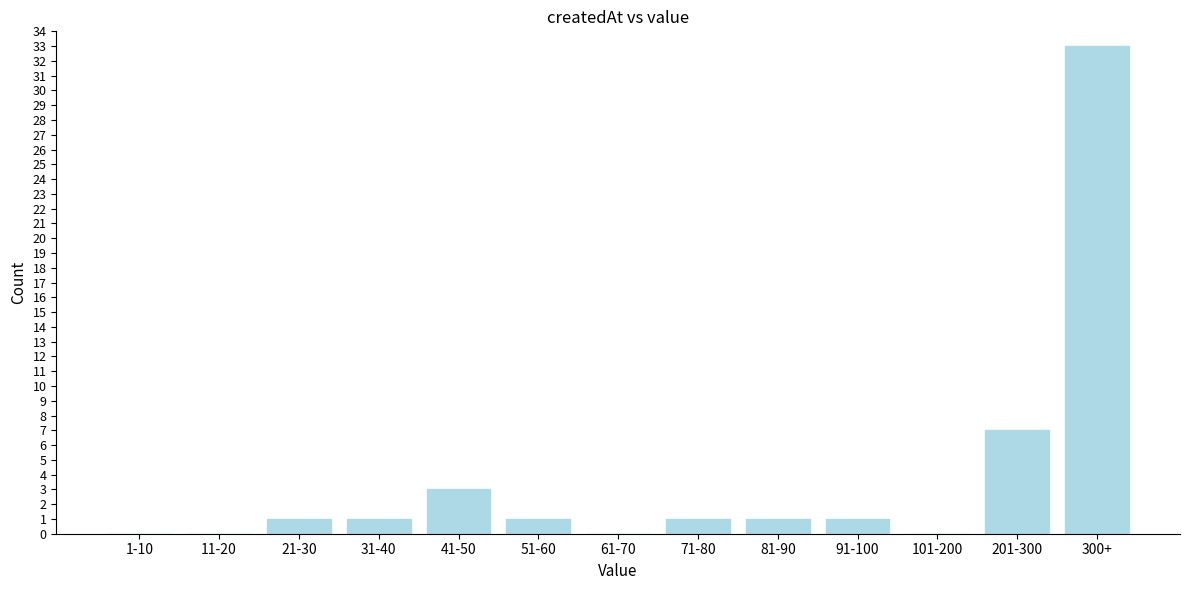

Reading right to left, list all the values displayed in this chart.

300+=33	201-300=7	101-200=0	91-100=1	81-90=1	71-80=1	61-70=0	51-60=1	41-50=3	31-40=1	21-30=1	11-20=0	1-10=0